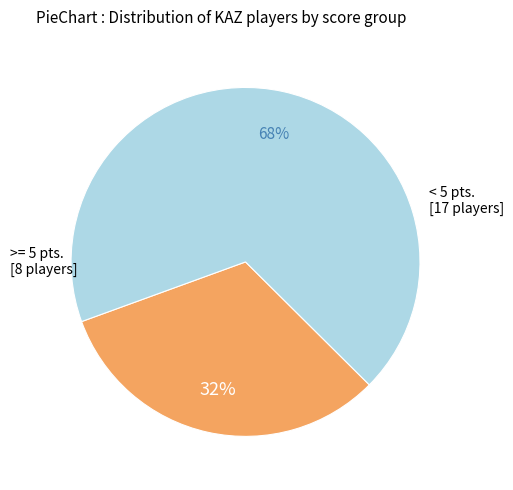

To the nearest percent, what is the average slice percentage?

50%